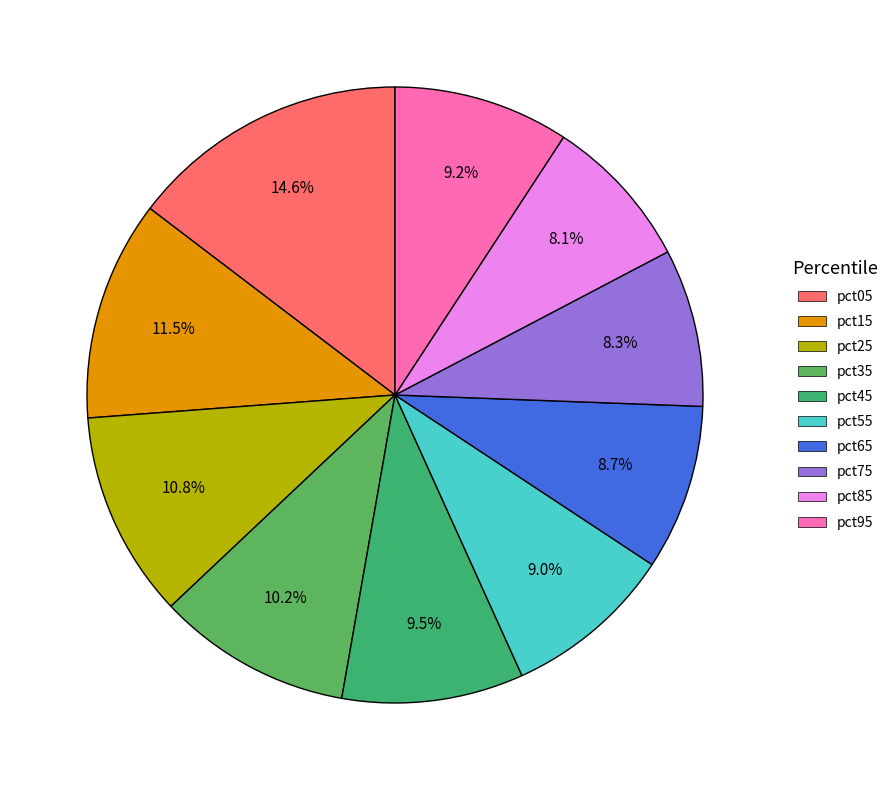

What is the largest slice in the pie chart?

pct05